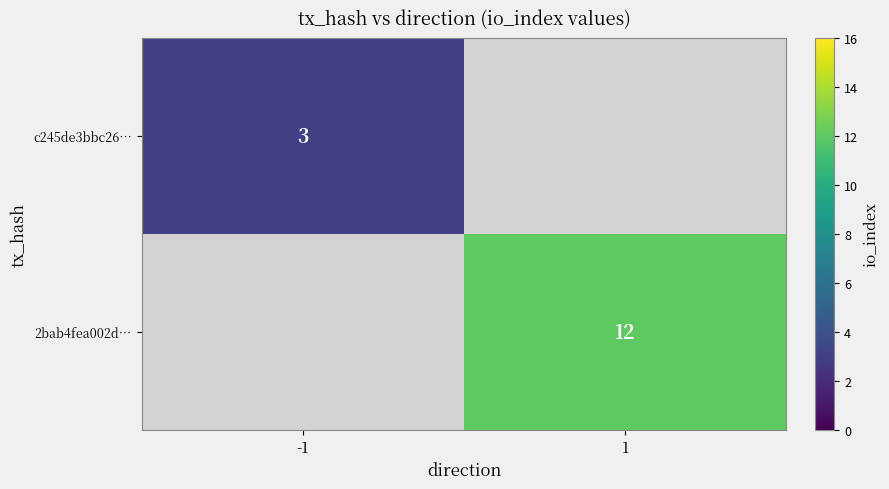

The c245de3bbc26… series shows 3 at -1. True or false?

True